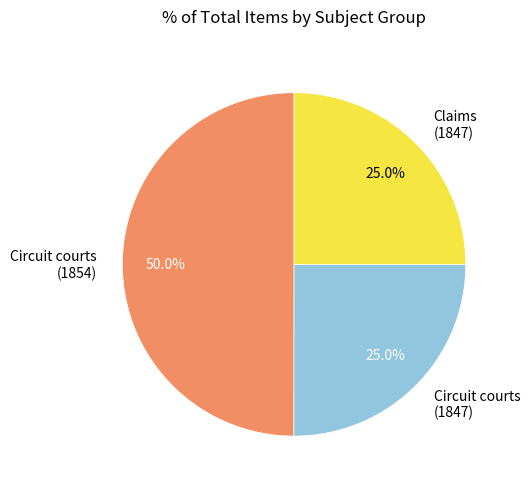

Approximately how many times larger is the value at Circuit courts (1854) compared to Claims (1847)?

2.0